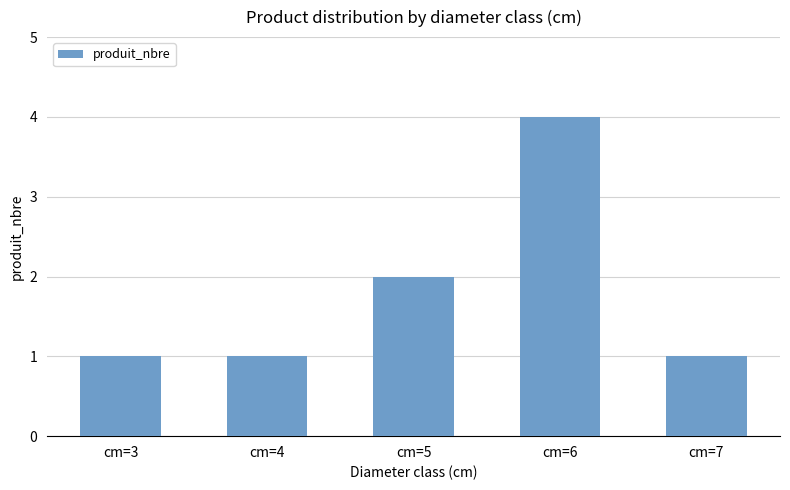

Is it true that the value at cm=6 is 4?

True